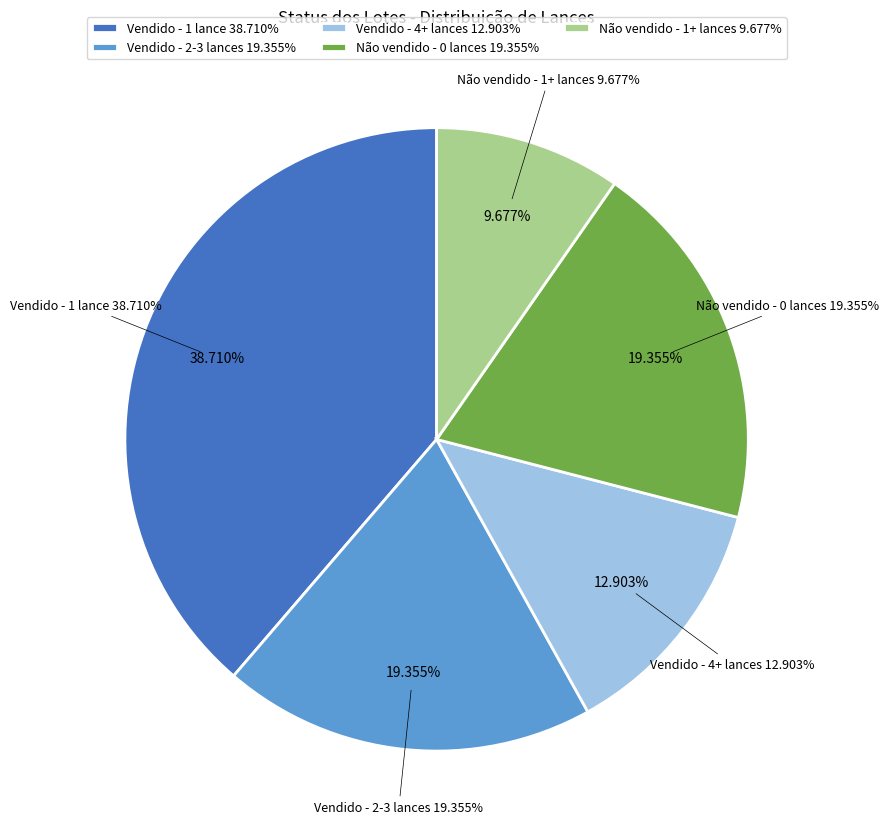

Does Vendido (Impressoras 23) account for over 50% of the chart?

No